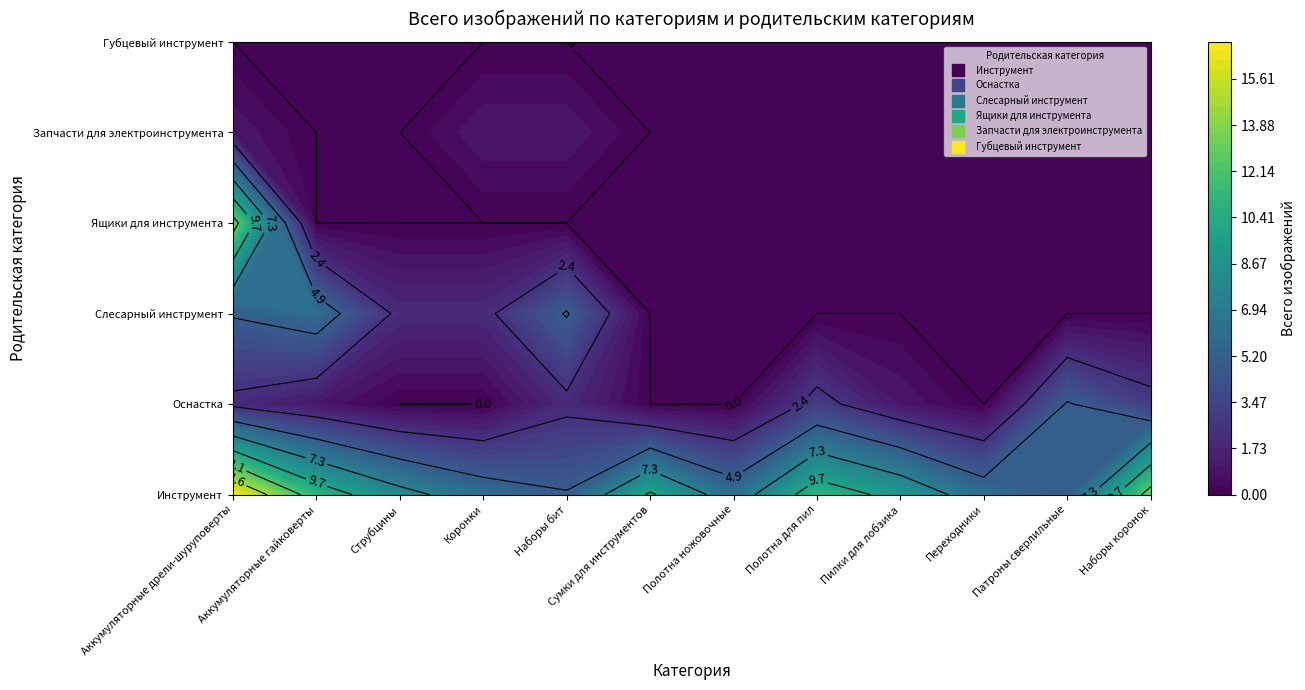

List the labels in order of Оснастка value, largest first.

Патроны сверлильные, Полотна для пил, Наборы коронок, Аккумуляторные дрели-шуруповерты, Наборы бит, Аккумуляторные гайковерты, Пилки для лобзика, Струбцины, Коронки, Сумки для инструментов, Полотна ножовочные, Переходники